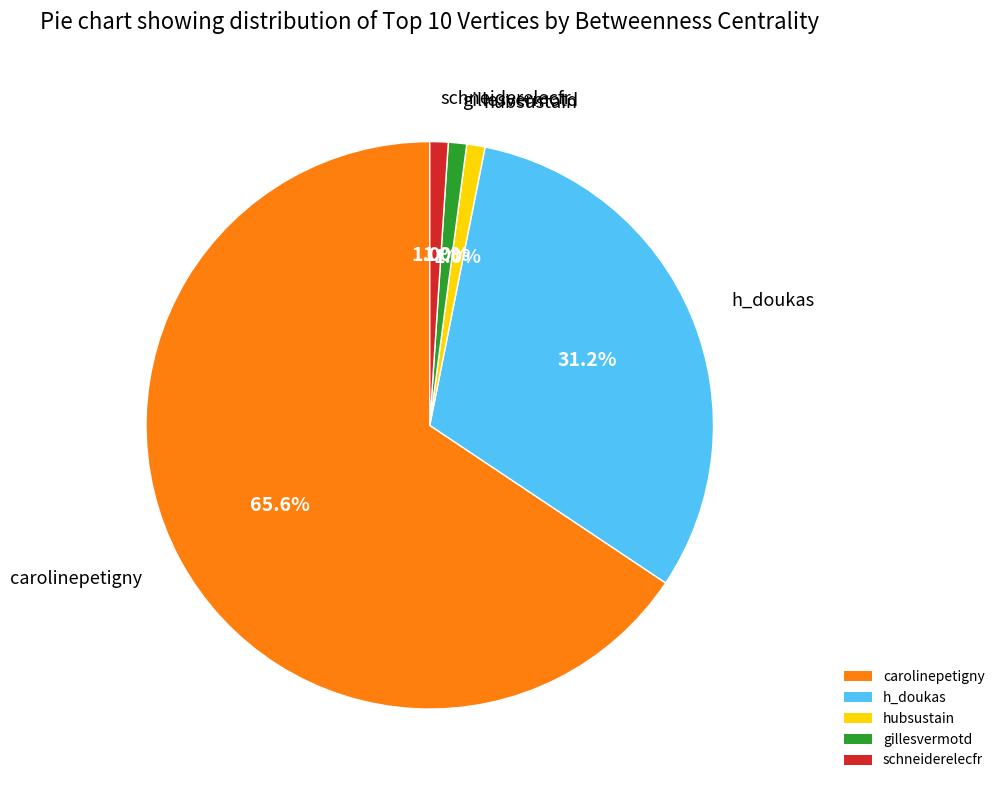

What is the largest slice in the pie chart?

carolinepetigny